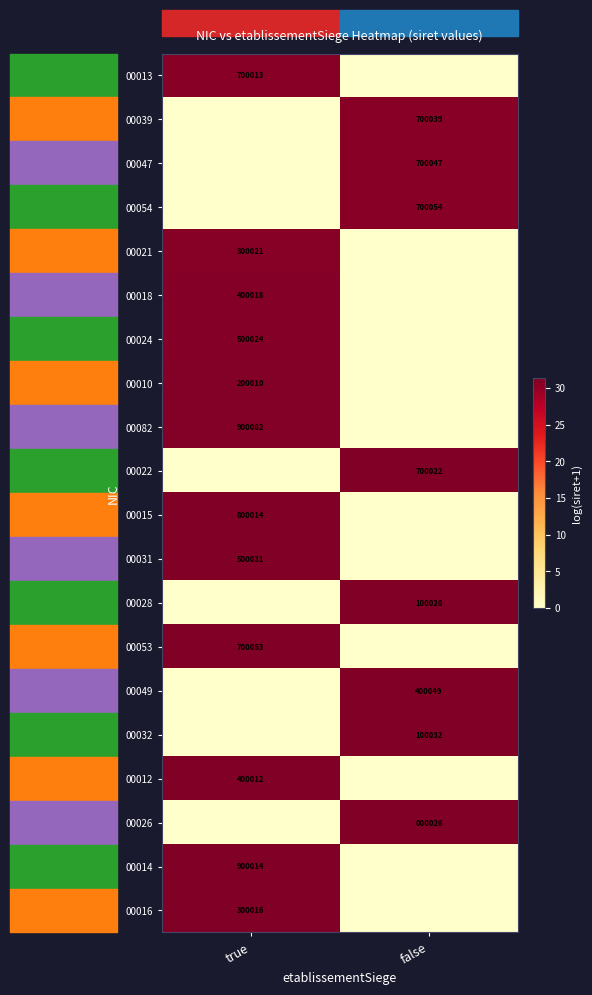

Is it true that 00047 equals 700047 at false?

True